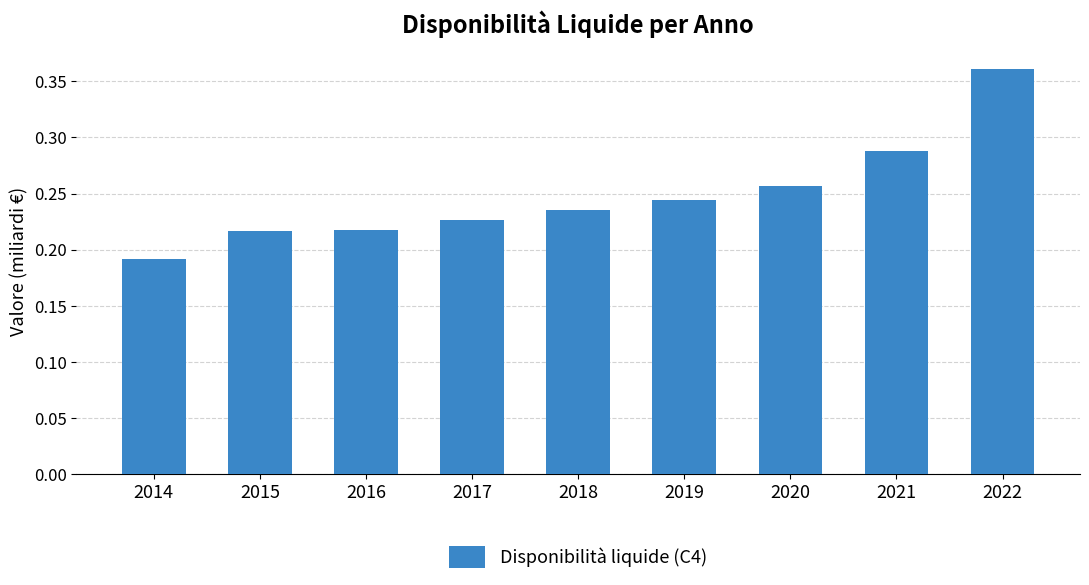

Which category has the highest value across all series?

2022